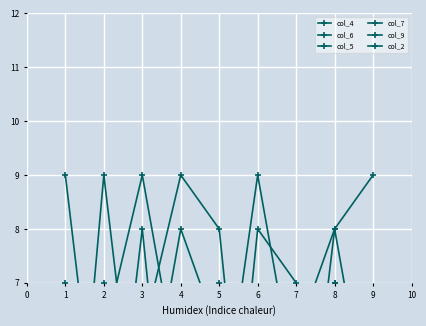

Rank the series by their maximum value, from highest to lowest.

col_4, col_6, col_5, col_7, col_9, col_2